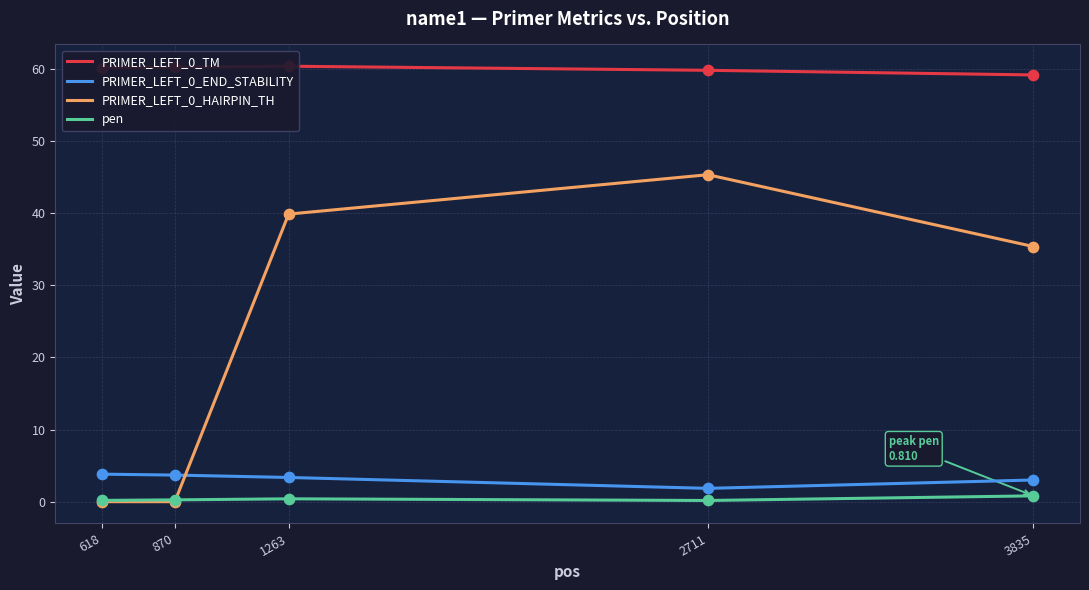

Which series has the widest spread of Y values?

PRIMER_LEFT_0_HAIRPIN_TH